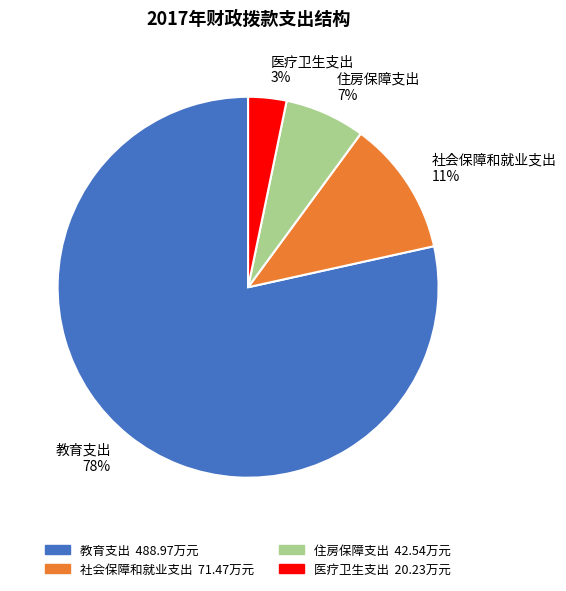

To the nearest percent, what percentage of the pie is 医疗卫生支出?

3%